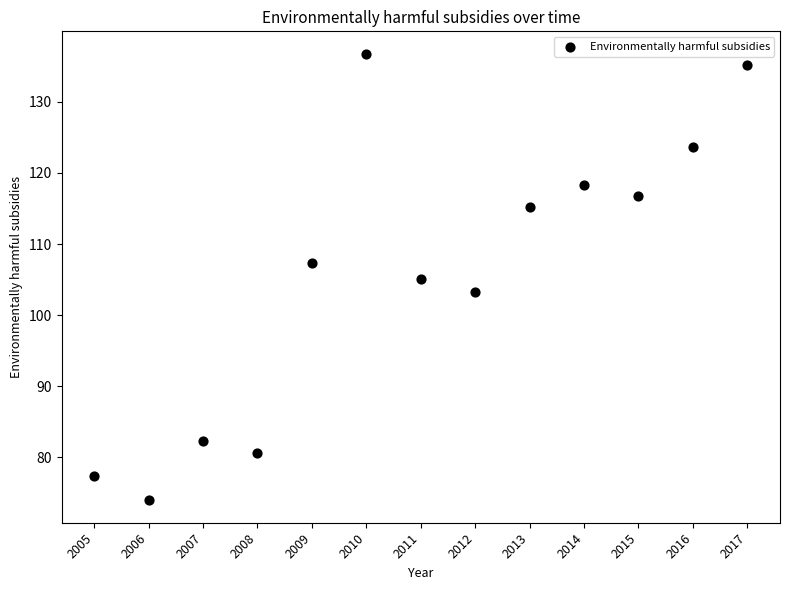

What is the range of Y values (max minus min)?

62.8